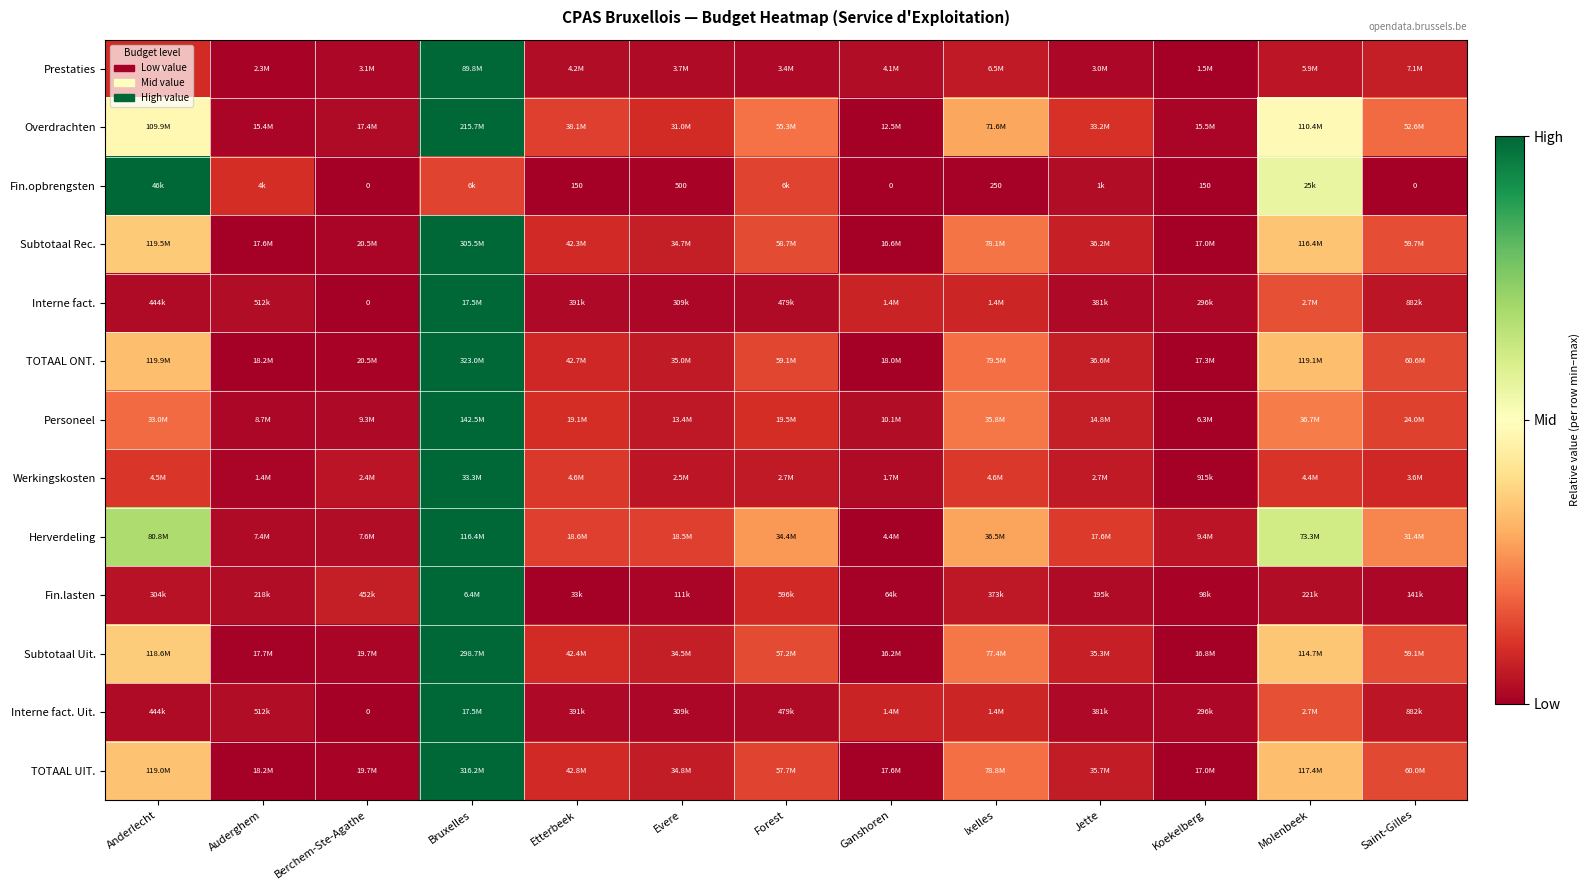

Between Jette and Koekelberg, which is larger?

Jette